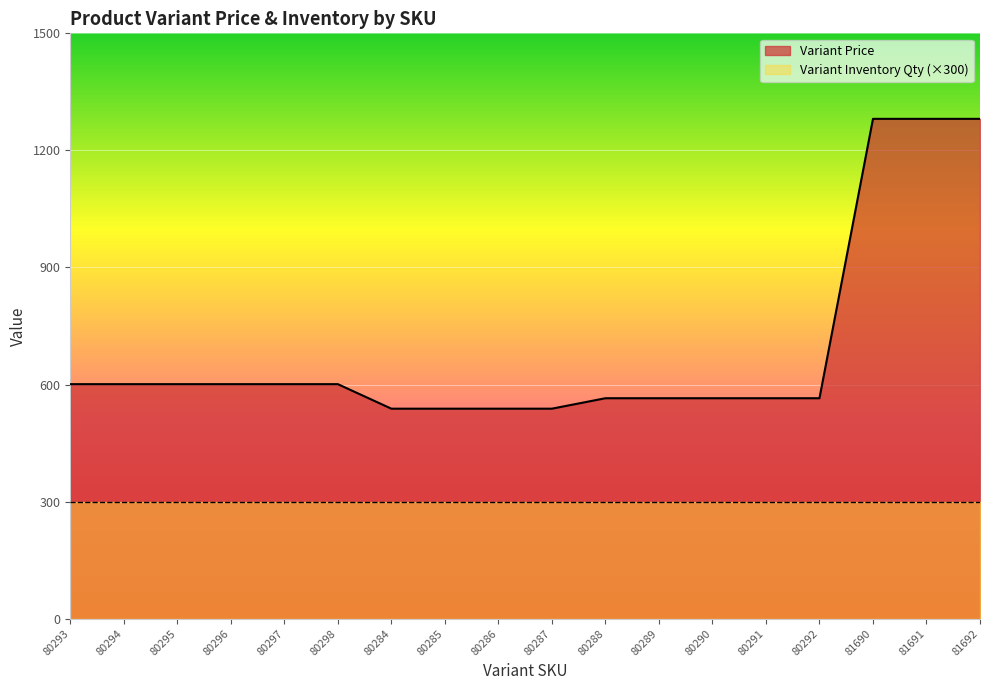

What is the difference between the maximum and minimum values?

742.7